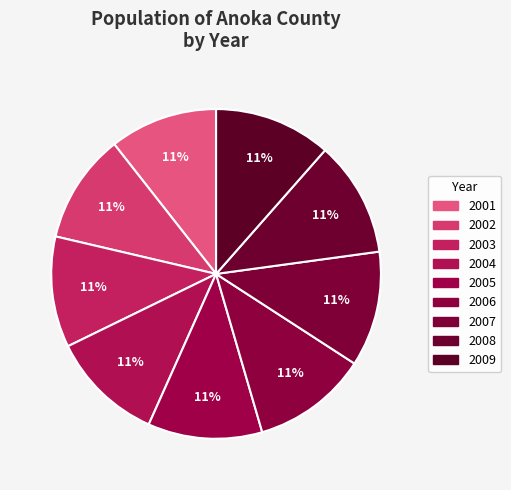

What is the change in value from 2002 to 2003?

+3697